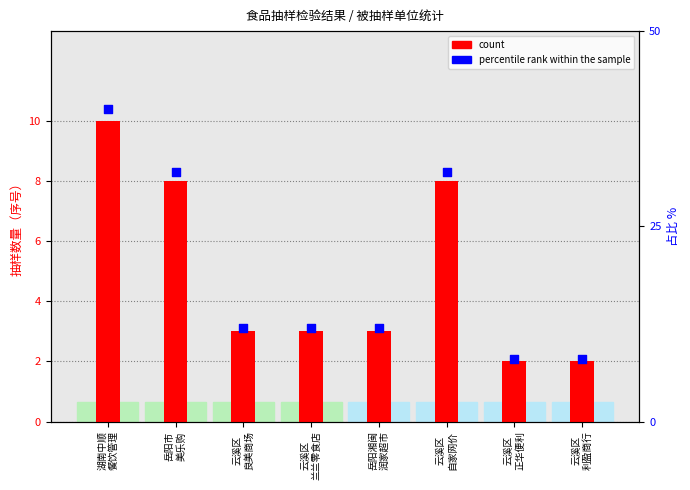

Which series reaches the maximum Y coordinate?

percentile rank within the sample